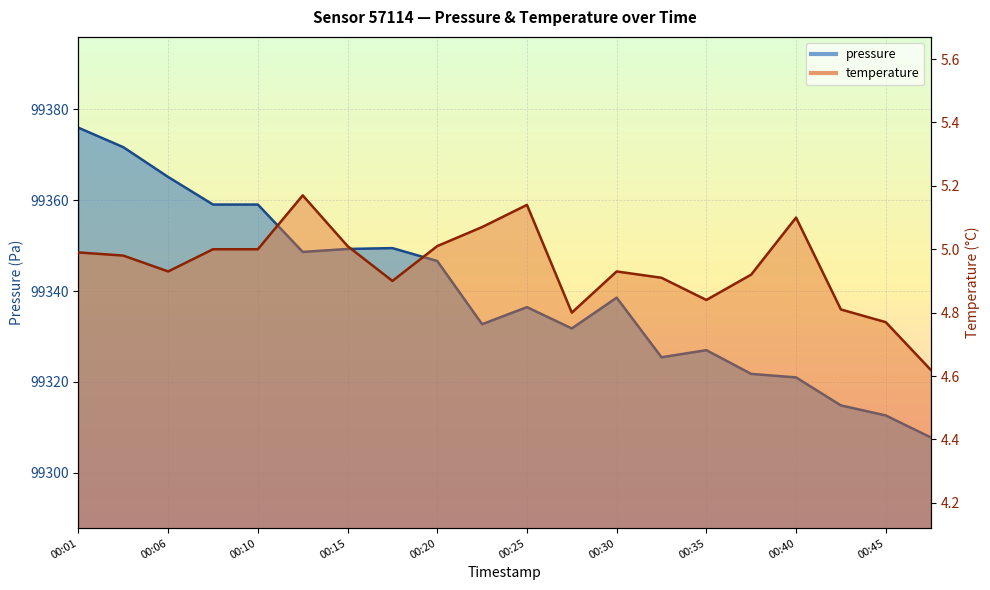

Which series has the largest total across all categories?

pressure